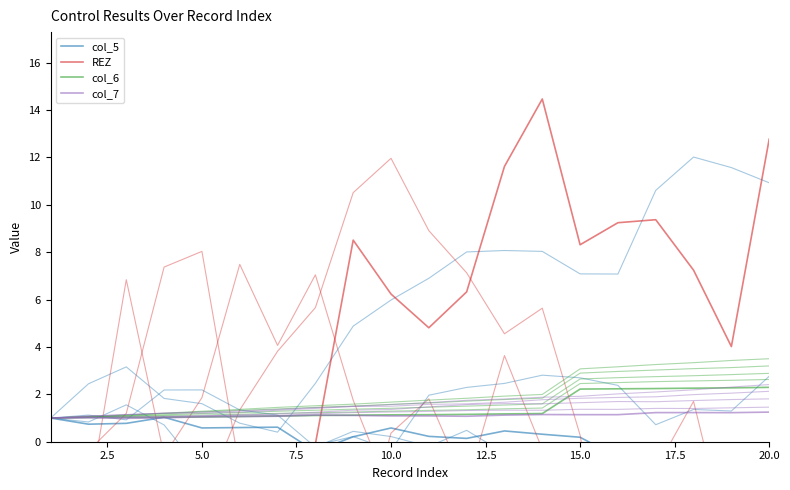

What is the sum of all REZ values?

73.8